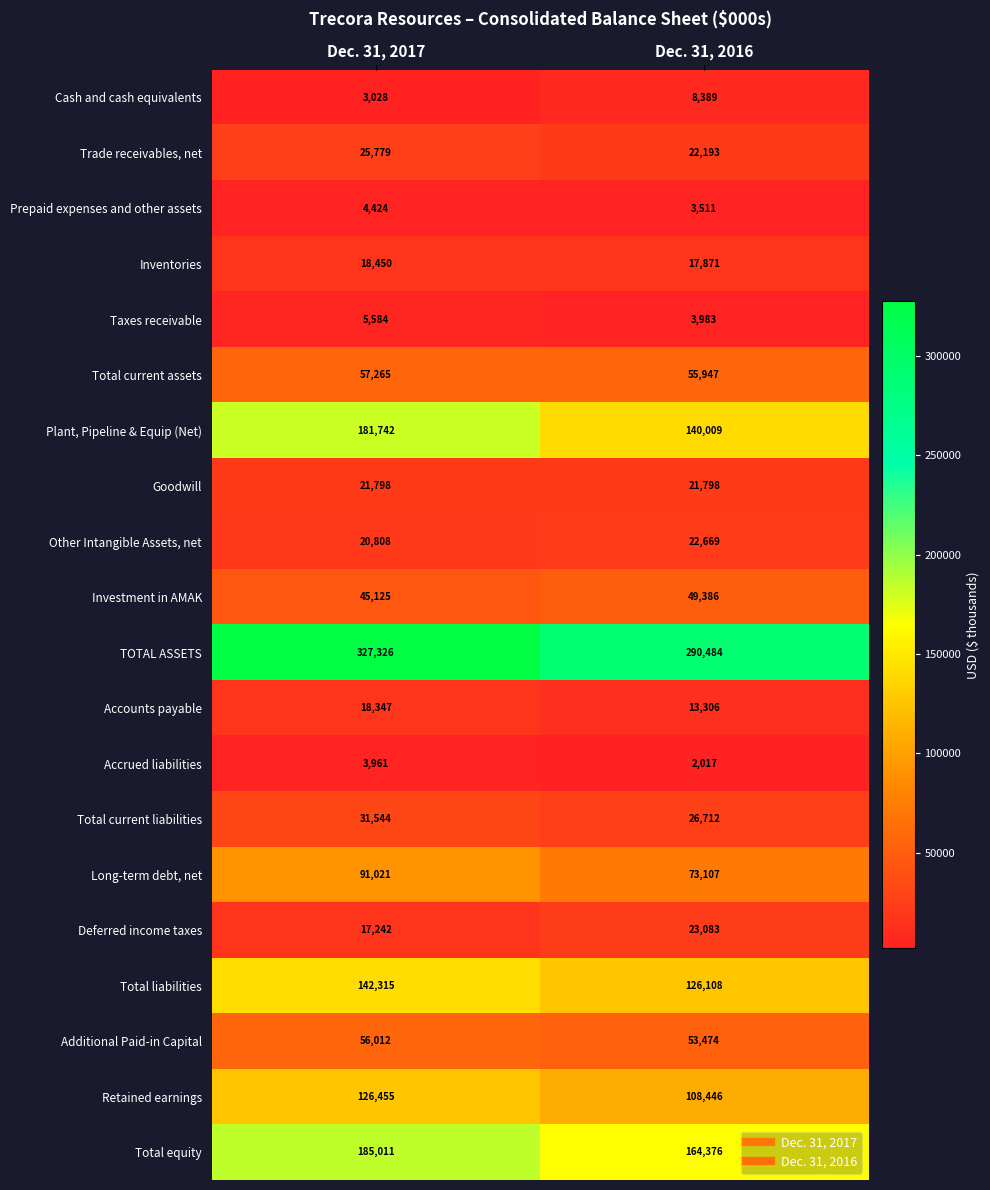

What is the minimum value shown in the chart?

2017